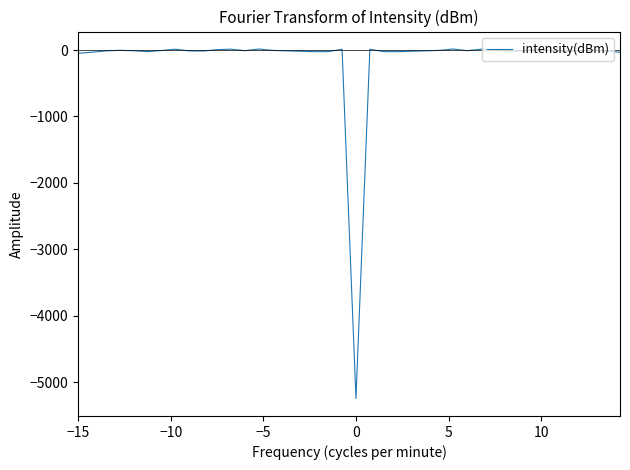

What is the minimum value shown in the chart?

-5245.9